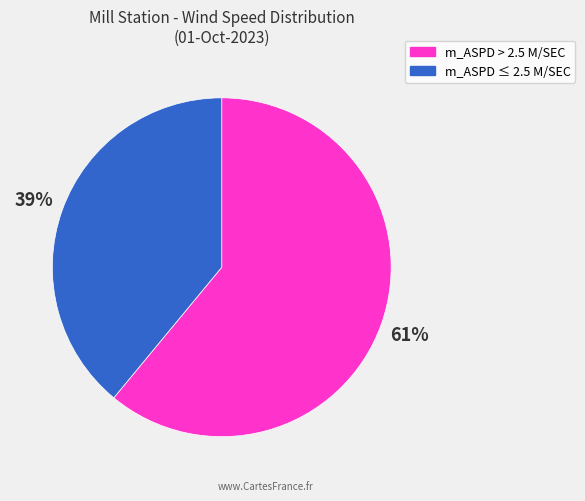

To the nearest percent, what is the difference between the largest and smallest slice percentages?

22%